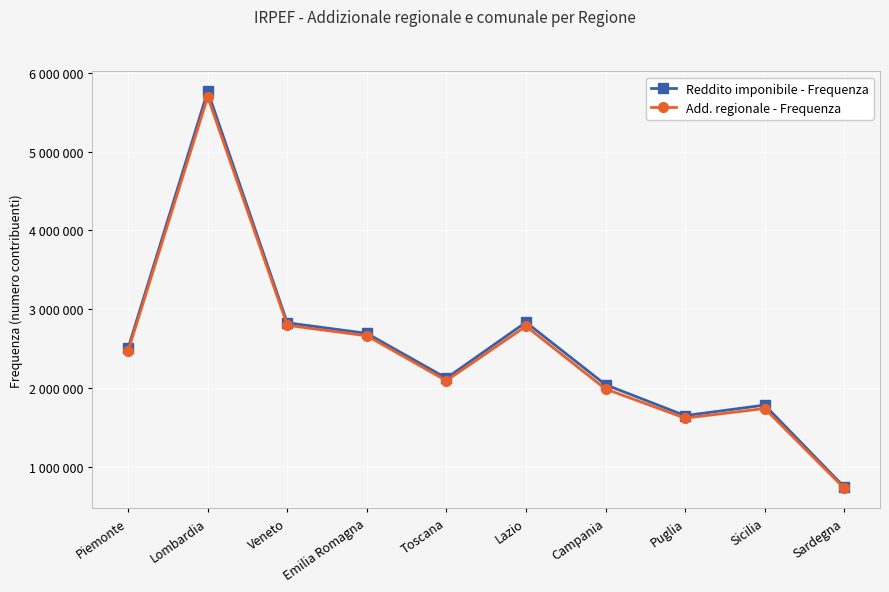

Which category has the highest value across all series?

Lombardia